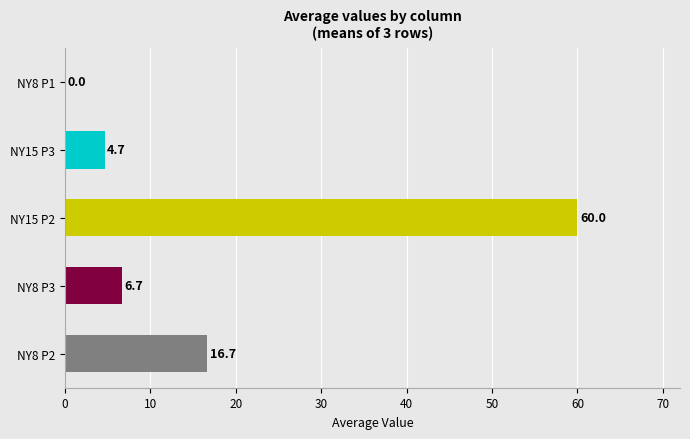

How many bars are there in each group?

5